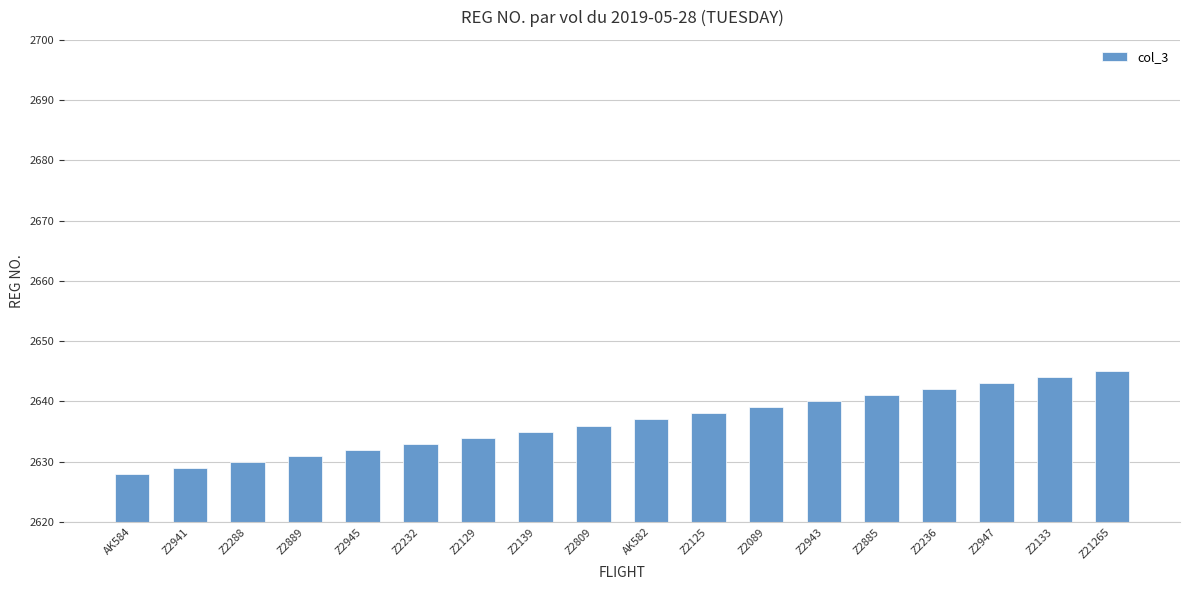

Does the chart contain any negative values?

No